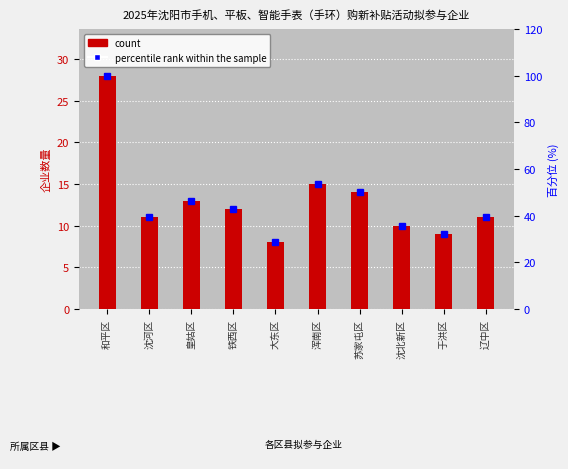

List the labels in order of count value, largest first.

和平区, 浑南区, 苏家屯区, 皇姑区, 铁西区, 沈河区, 辽中区, 沈北新区, 于洪区, 大东区